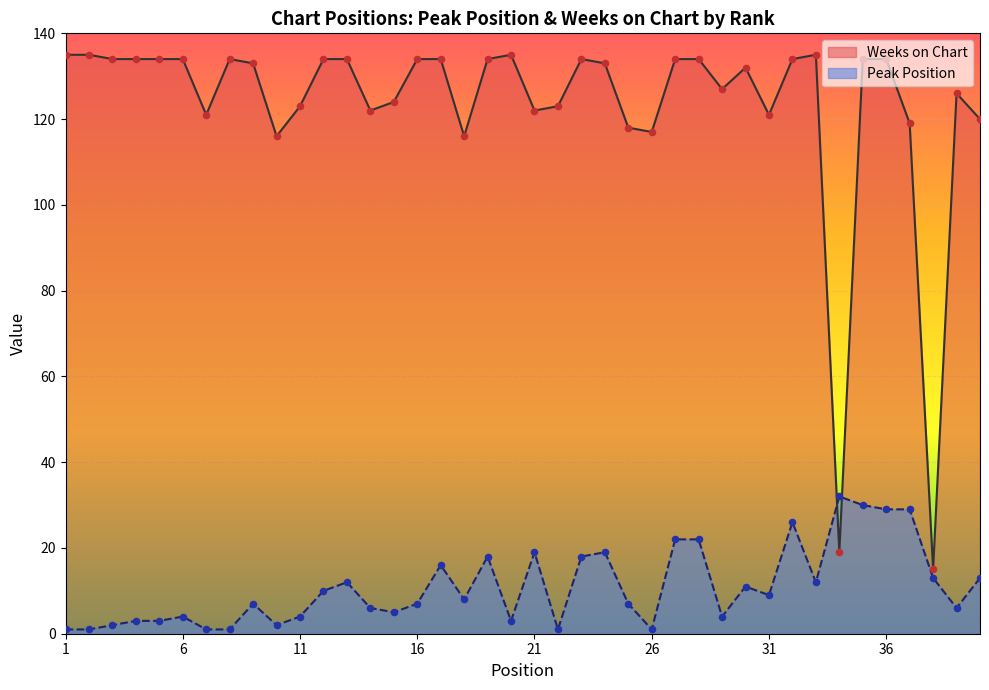

What is the total value across all series at 26?

118